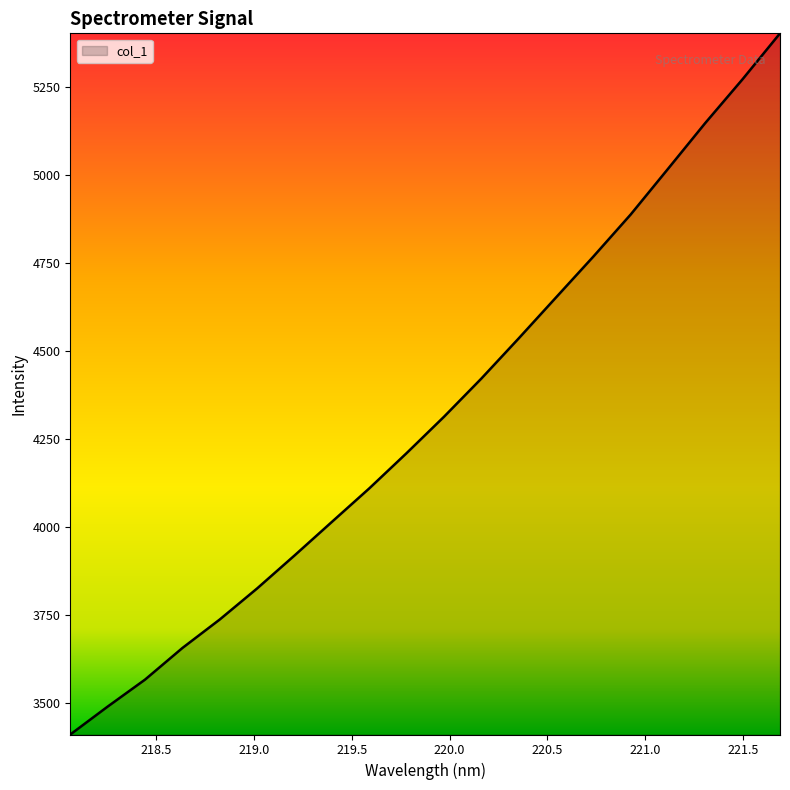

What is the difference between the maximum and minimum values?

1990.2